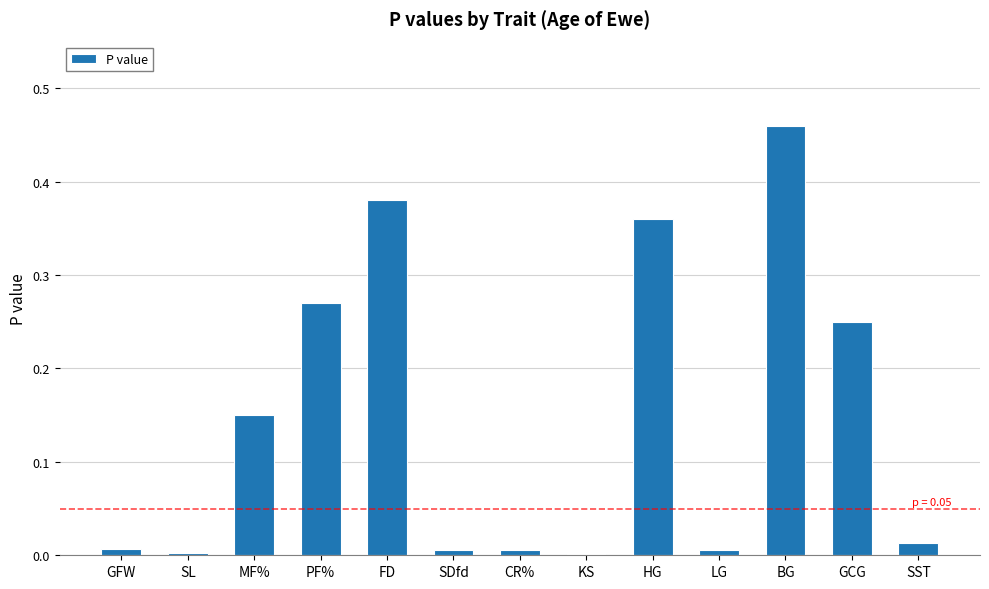

True or false: the data shows 0.1 at PF%.

False